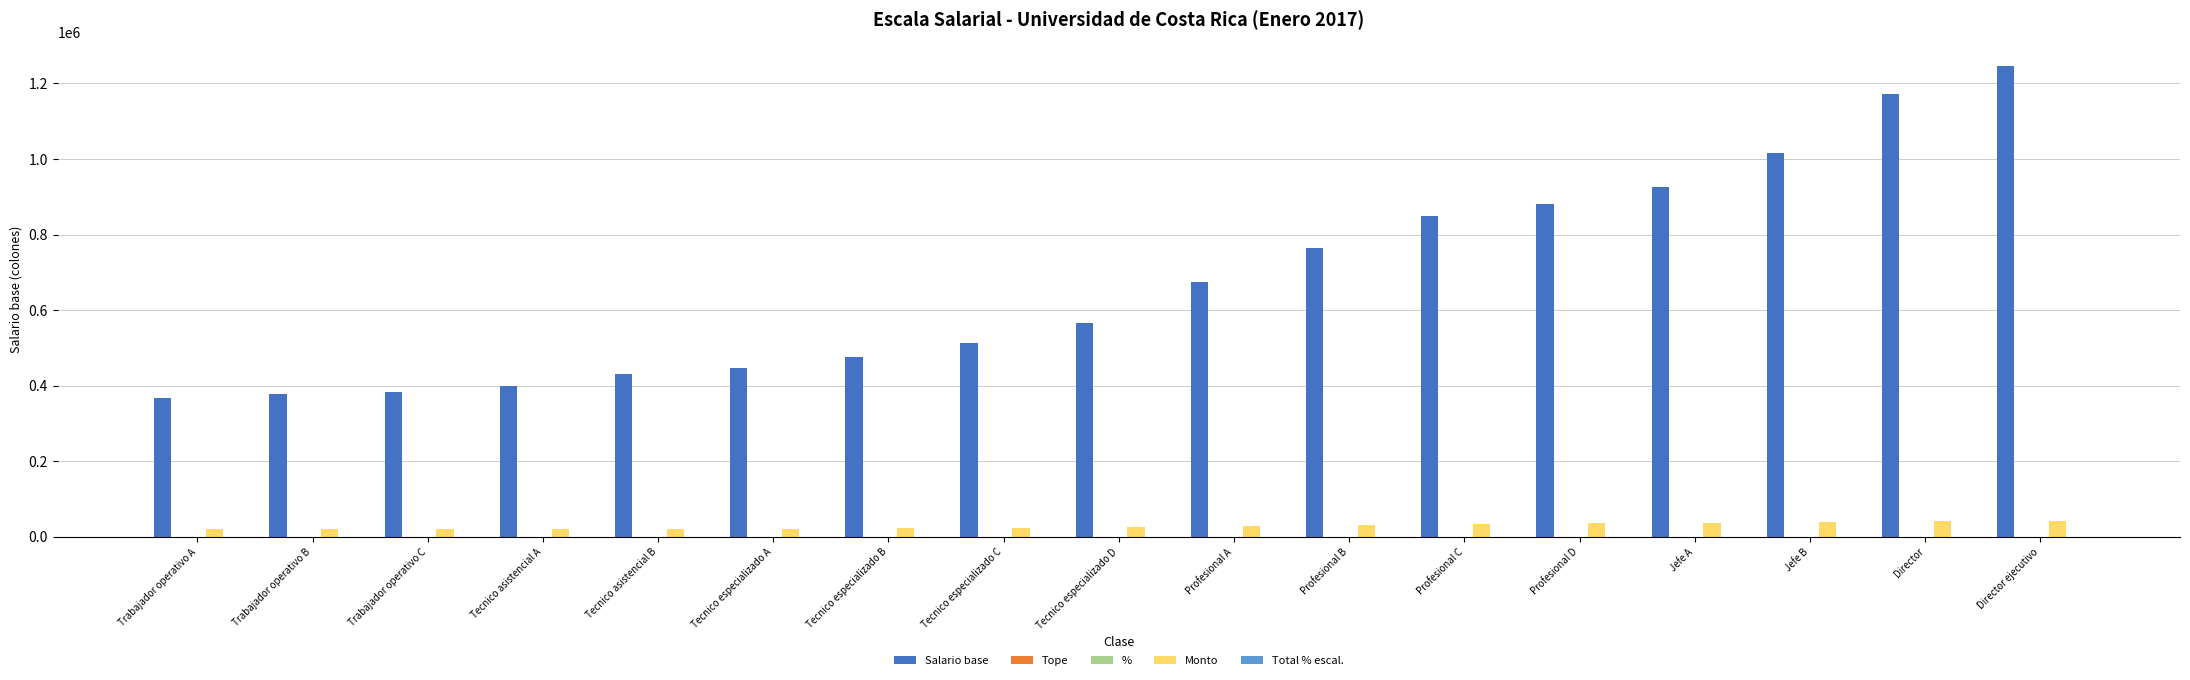

What is the sum of all Salario base values?

11485507.0